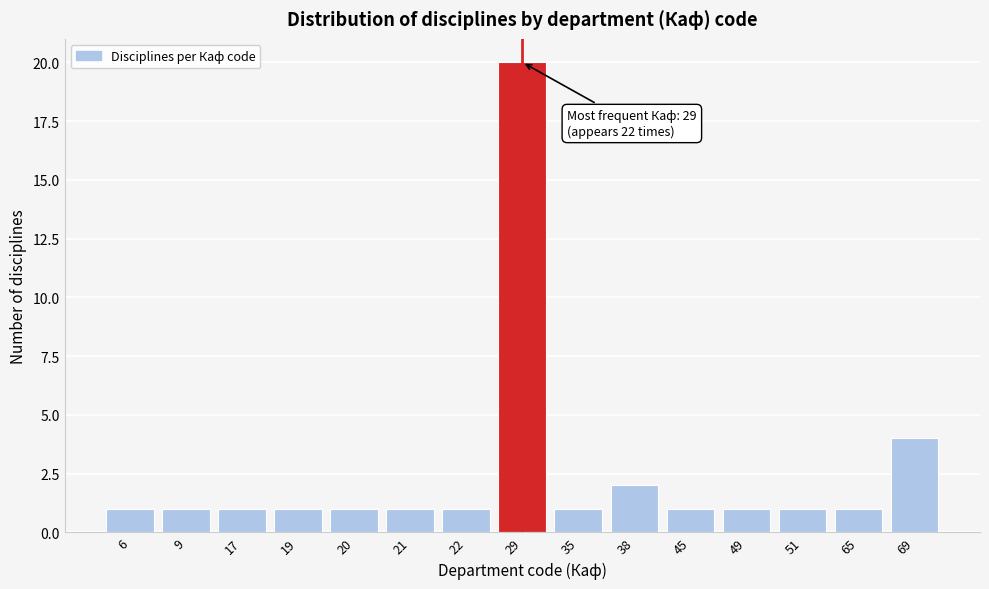

Reading left to right, what are all the values shown in this chart?

6=1	9=1	17=1	19=1	20=1	21=1	22=1	29=20	35=1	38=2	45=1	49=1	51=1	65=1	69=4